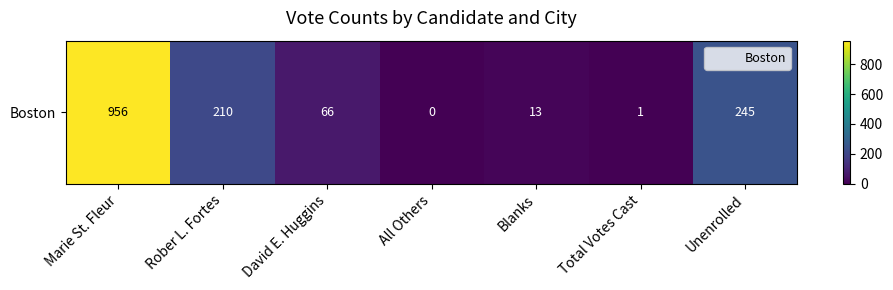

Rank the categories by value from lowest to highest.

All Others, Total Votes Cast, Blanks, David E. Huggins, Rober L. Fortes, Unenrolled, Marie St. Fleur